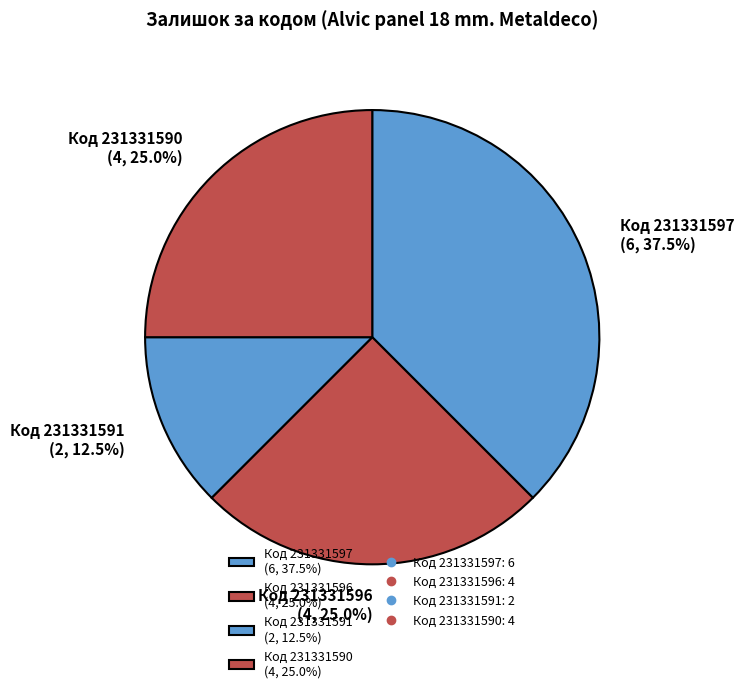

Combined, what portion of the pie is Код 231331591 (2, 12.5%) and Код 231331590 (4, 25.0%)?

37.5%